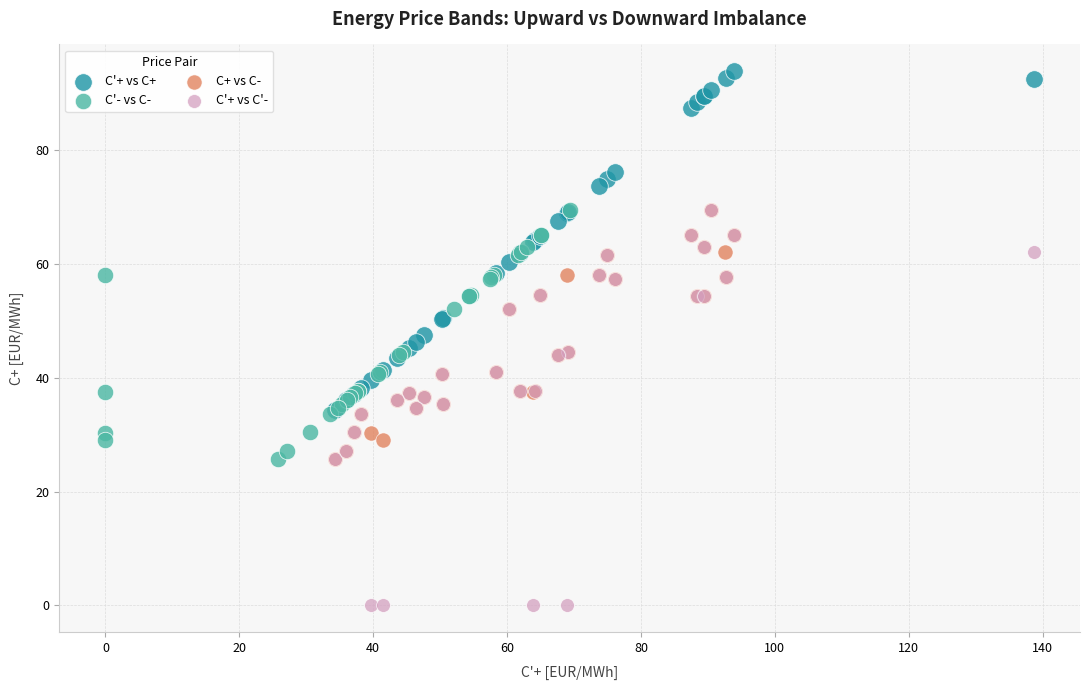

Which series contains the lowest Y value?

C'+ vs C'-